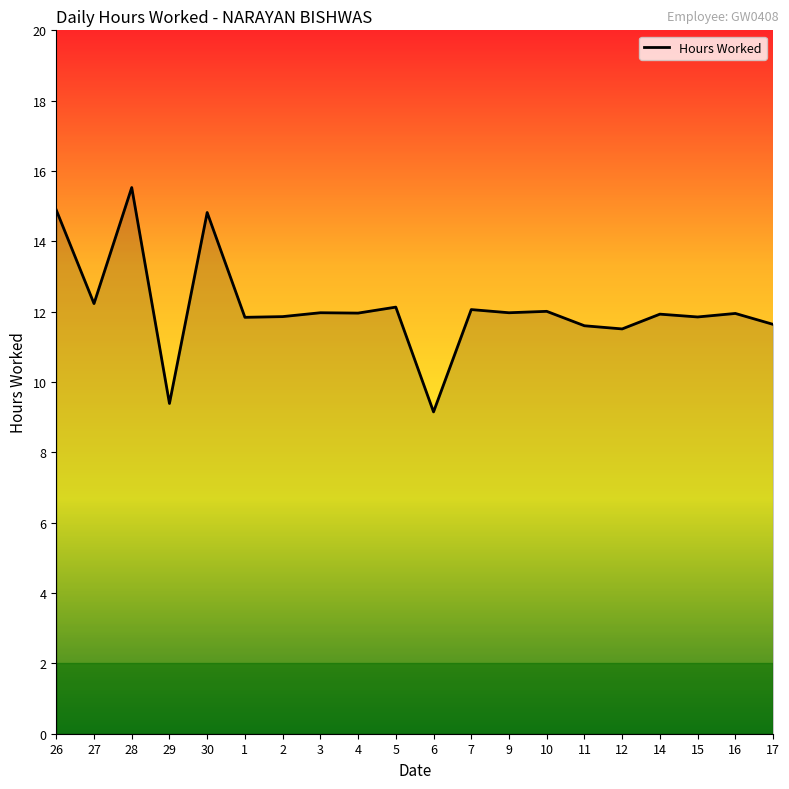

Which category has the highest value across all series?

28